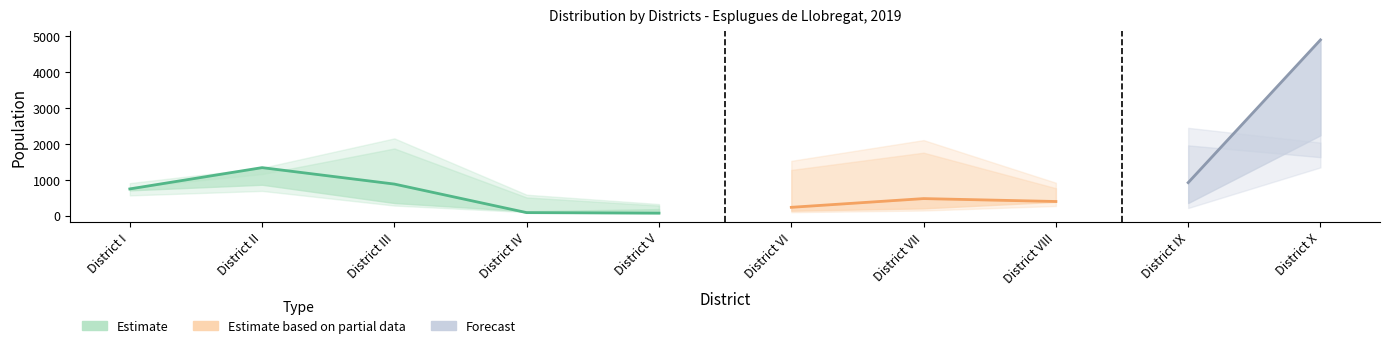

Which label corresponds to the largest value in the chart?

District X